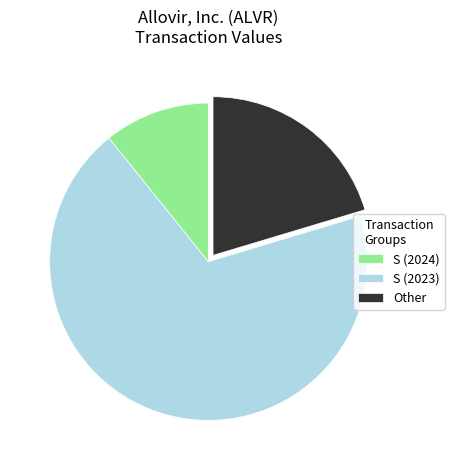

Is there any slice that represents more than half of the pie?

Yes